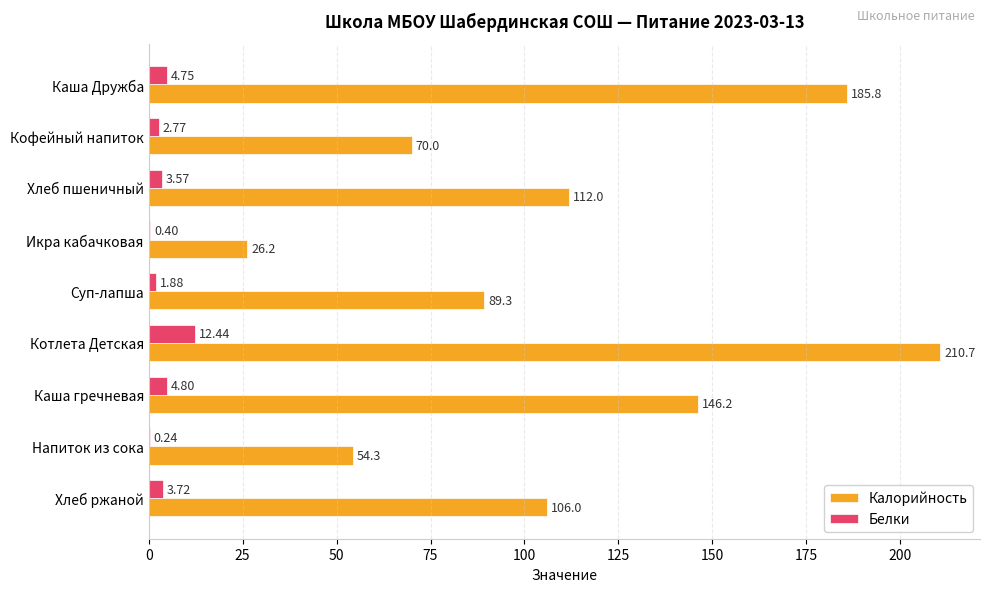

Which series has the largest total across all categories?

Калорийность